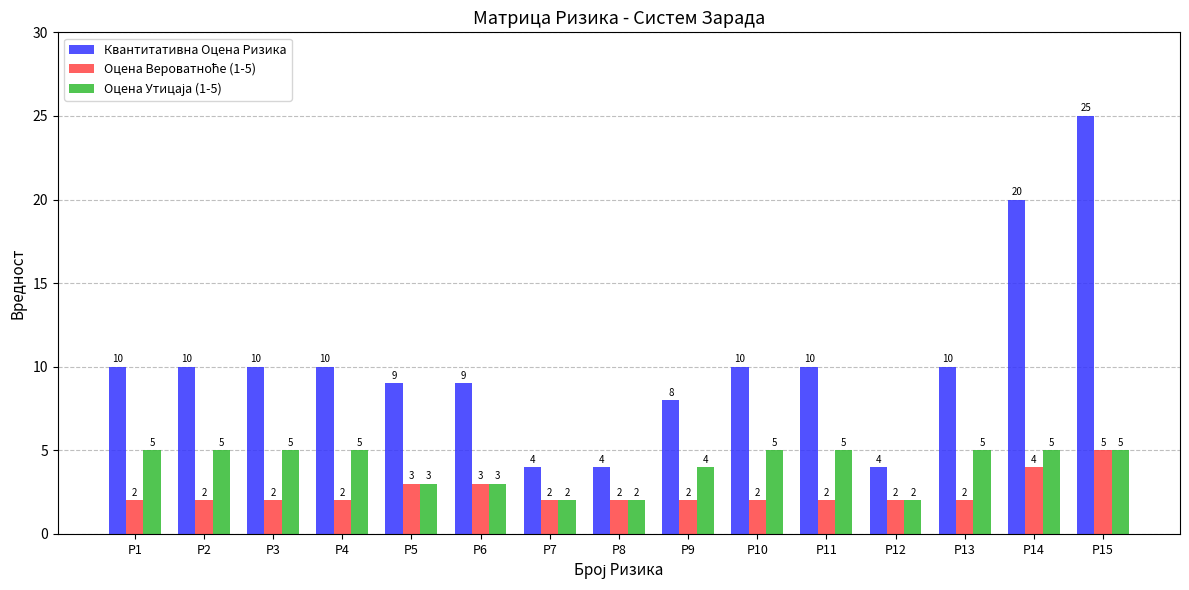

What is the total value across all series at Р3?

17